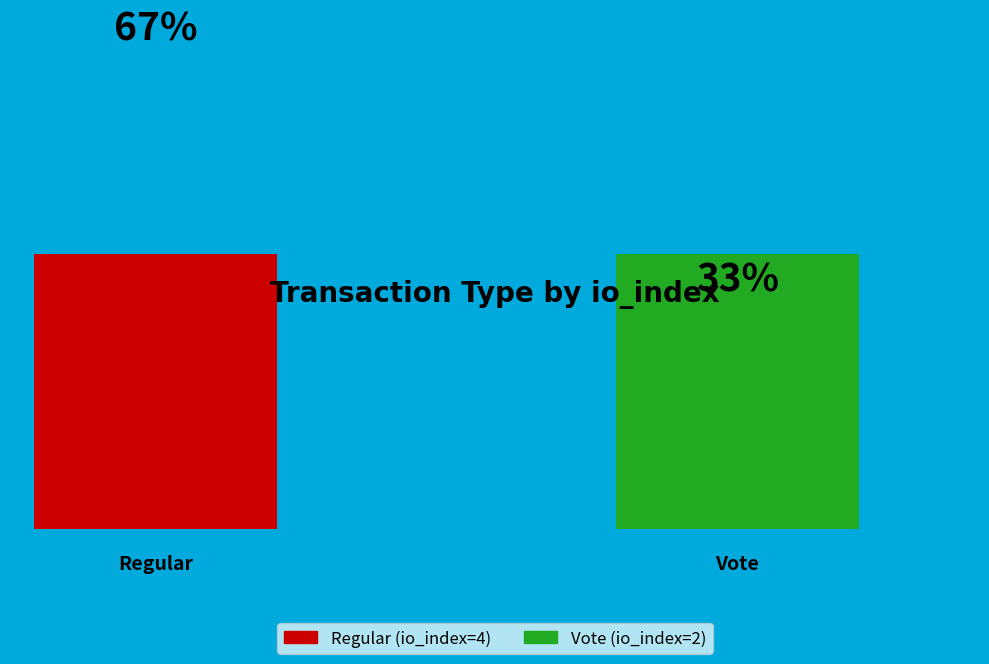

Which category has the smallest portion of the pie?

Vote